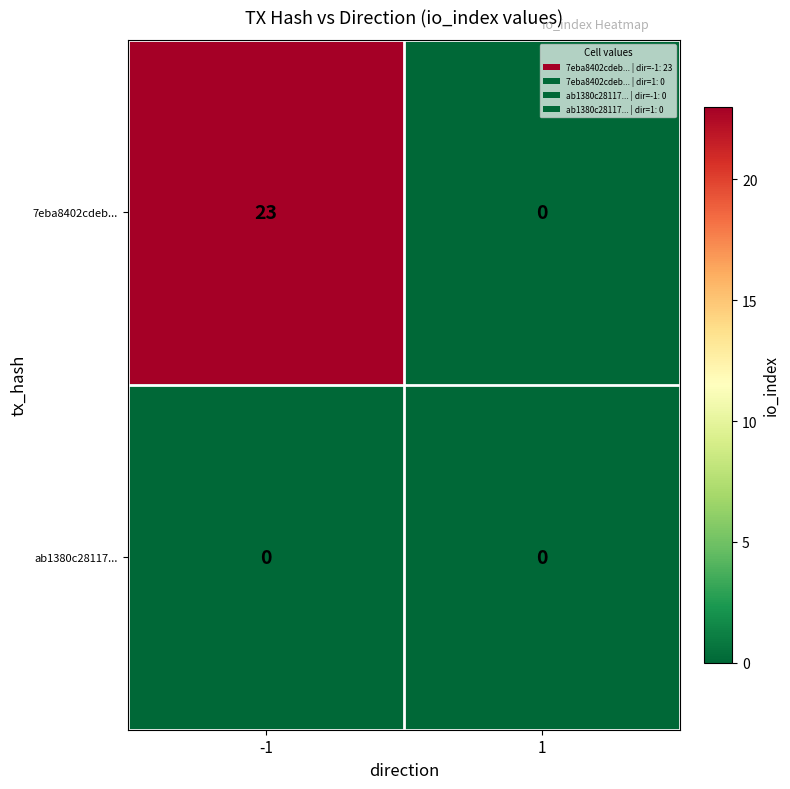

Which series has the largest range (max minus min)?

7eba8402cdeb...